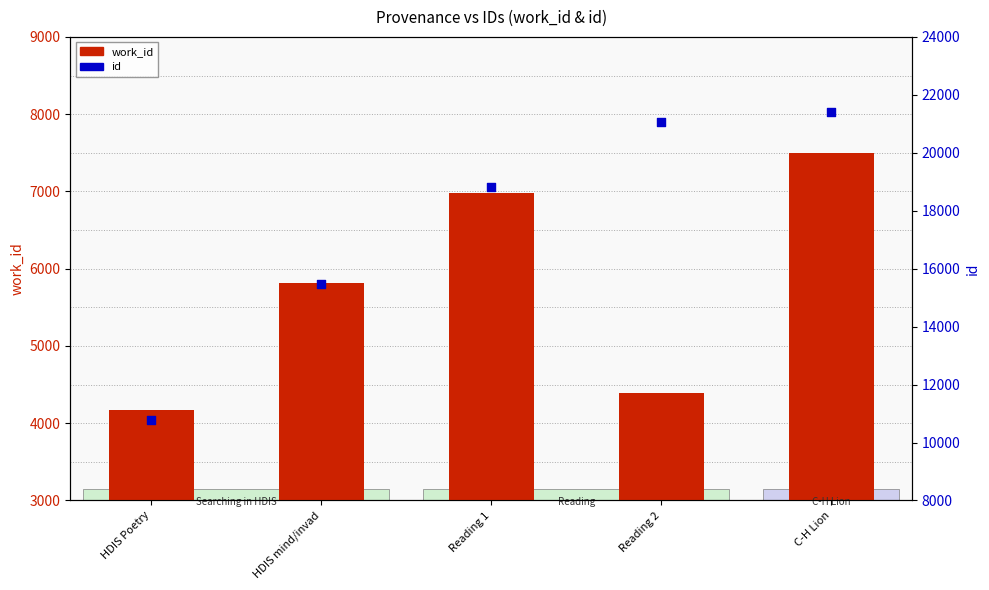

Is the value of id at Reading 1 greater than the value of work_id at HDIS Poetry?

Yes